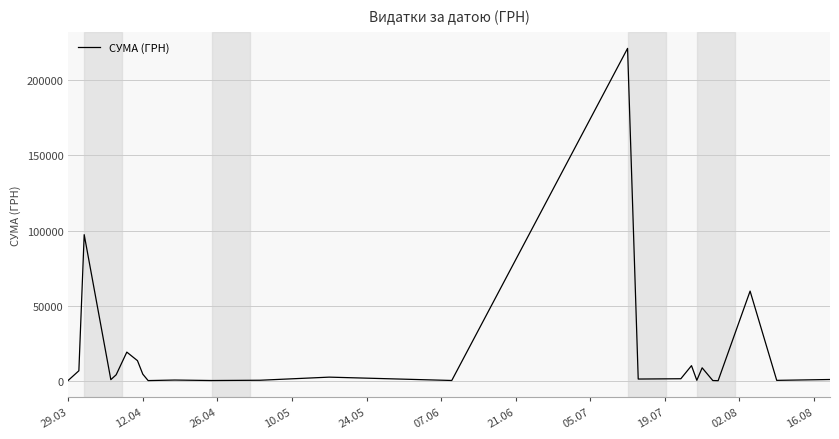

What is the difference between the maximum and minimum values?

221040.7